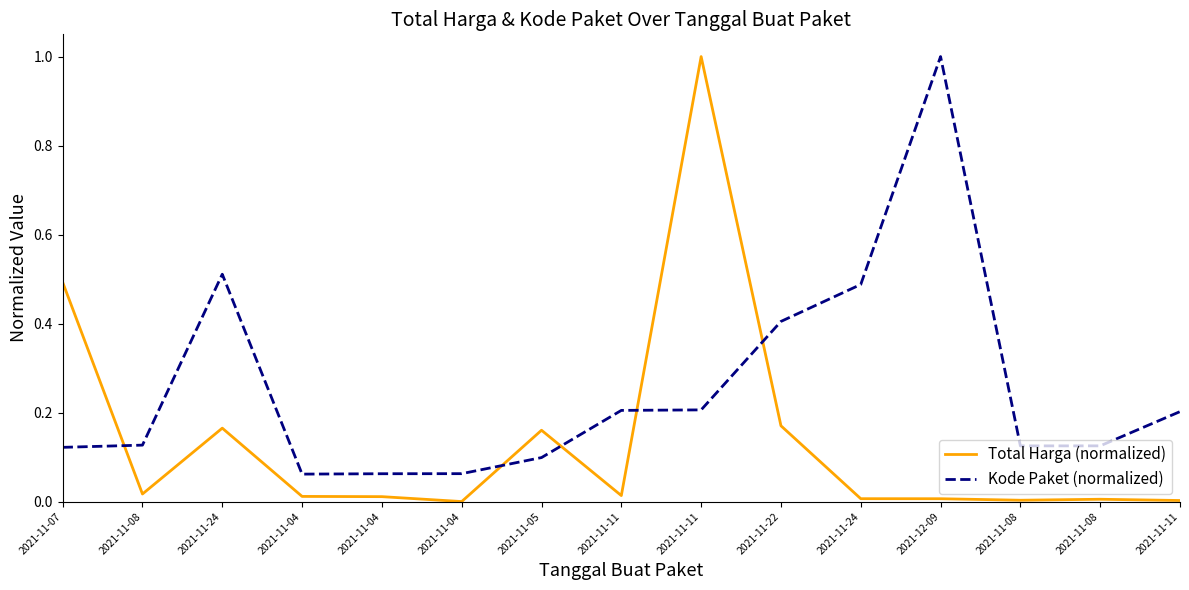

How many lines are shown in the chart?

2